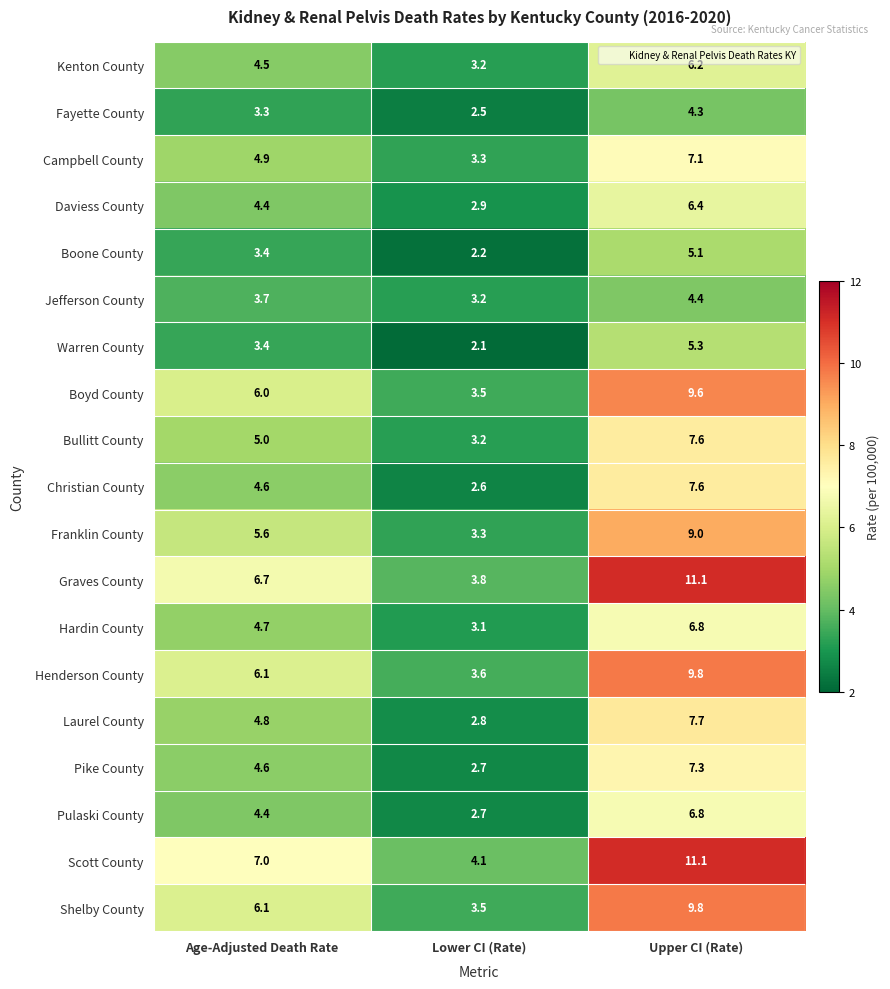

What is the sum of the Warren County values at Age-Adjusted Death Rate and Upper CI (Rate)?

8.7